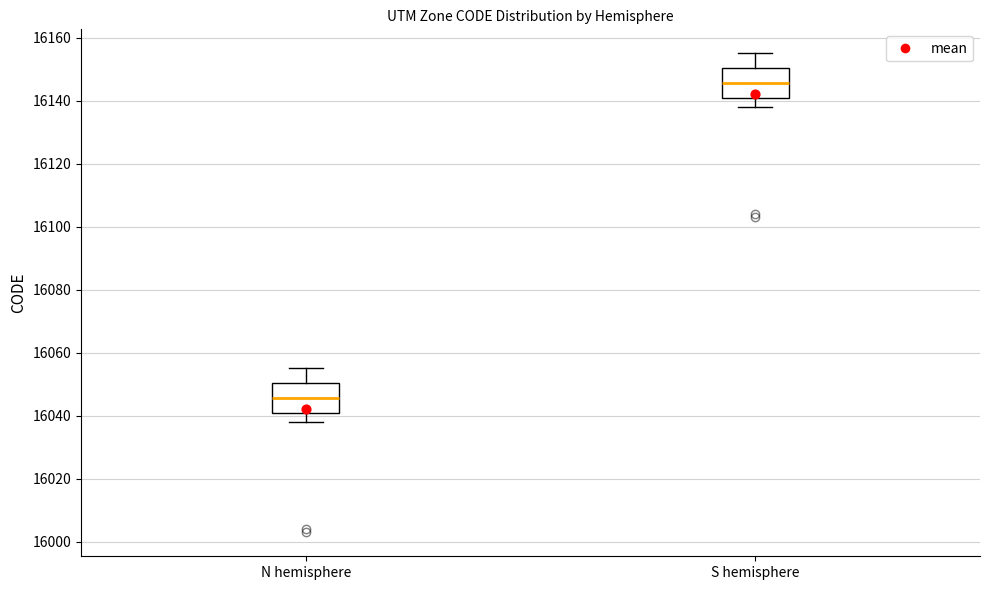

Which box has the highest median line?

S hemisphere